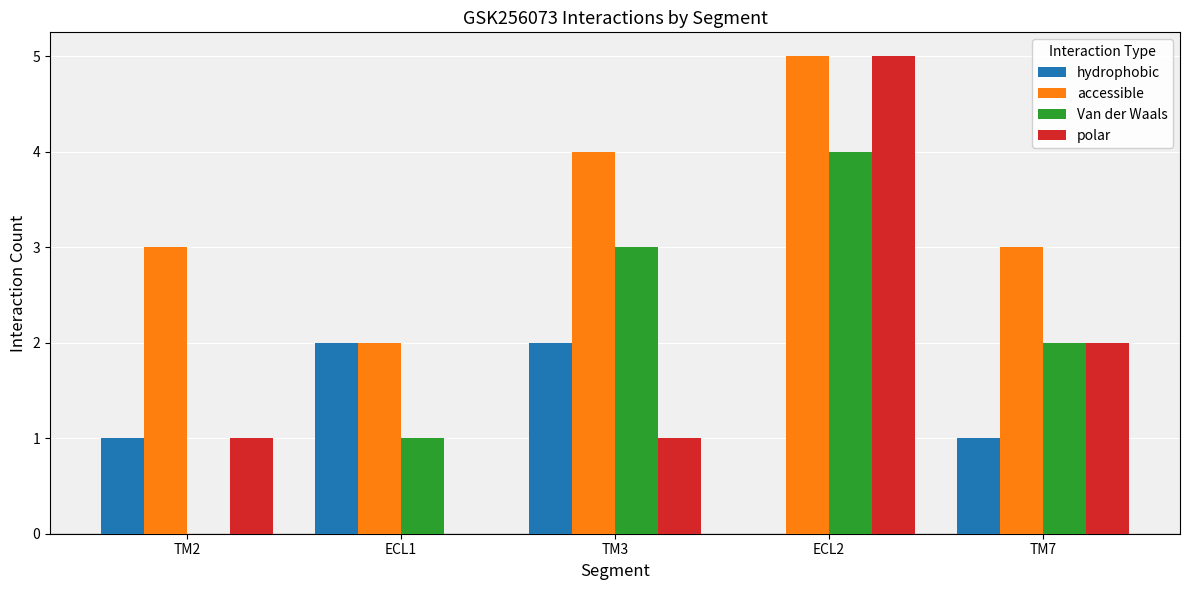

Between ECL1 and TM7, which series saw the biggest shift?

polar